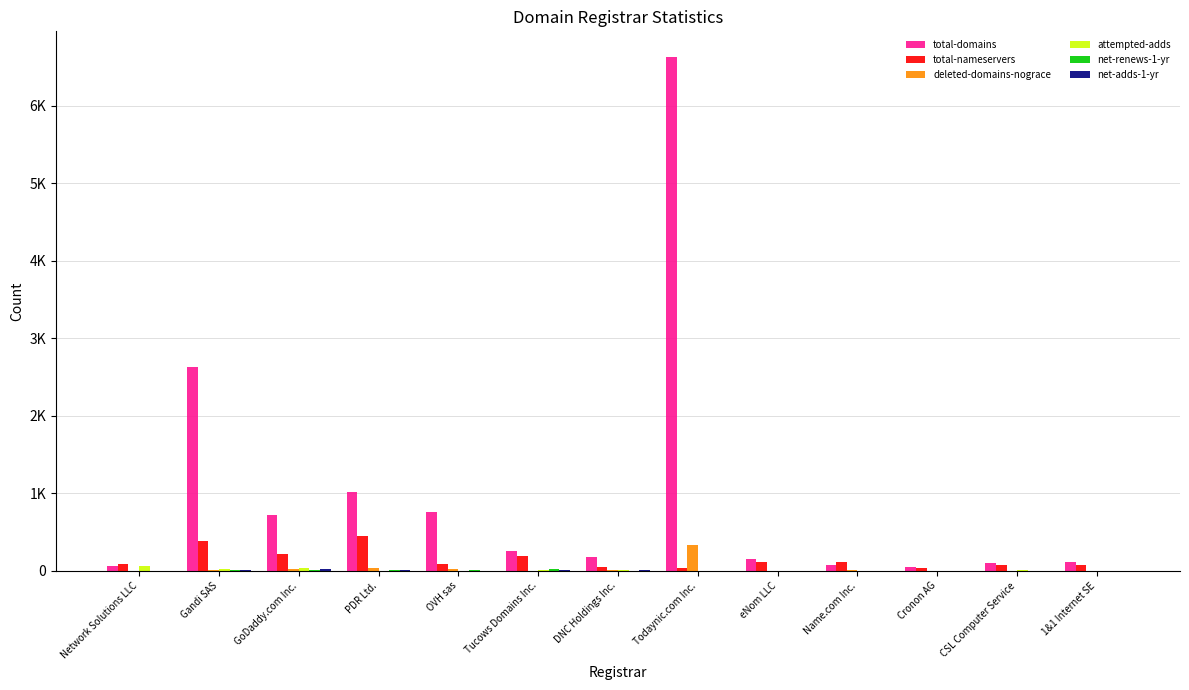

Are the bars horizontal?

No